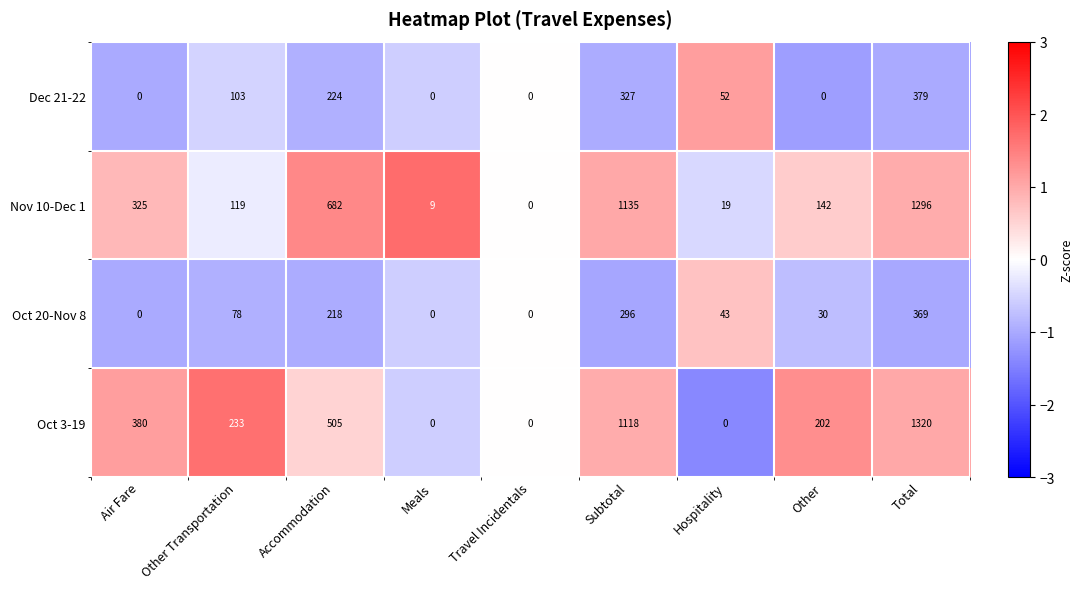

What is the average value of the Nov 10-Dec 1 series?

414